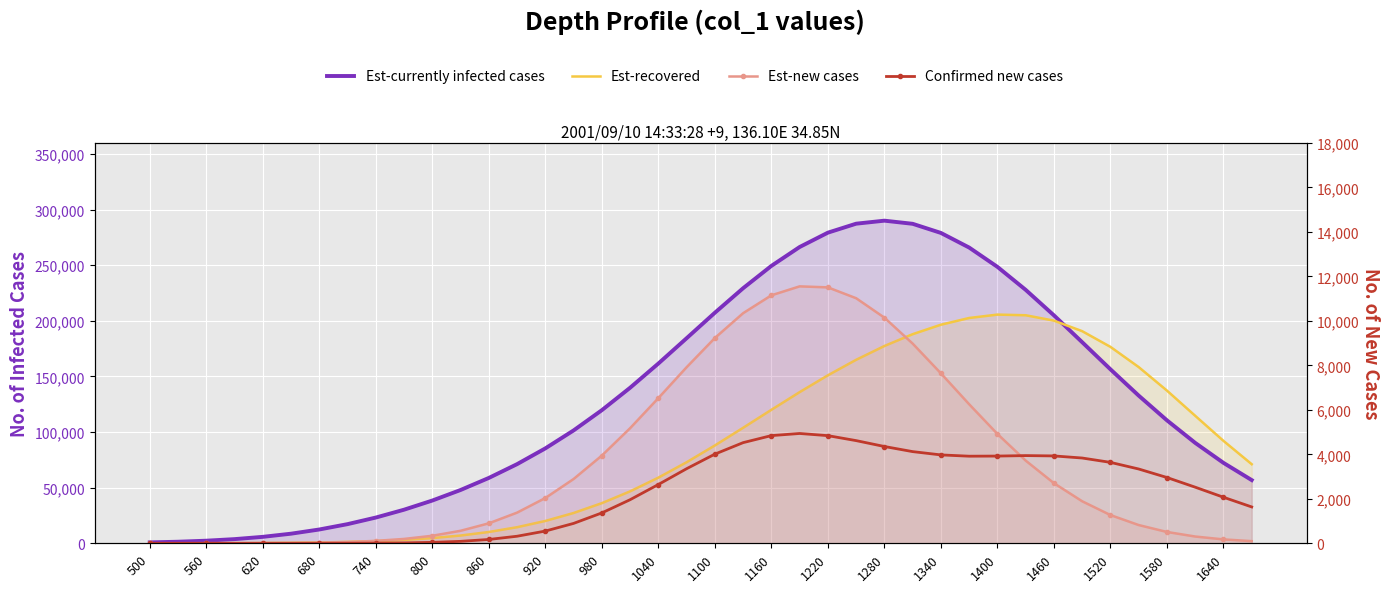

How many values in the Est-recovered series exceed 72875?

20